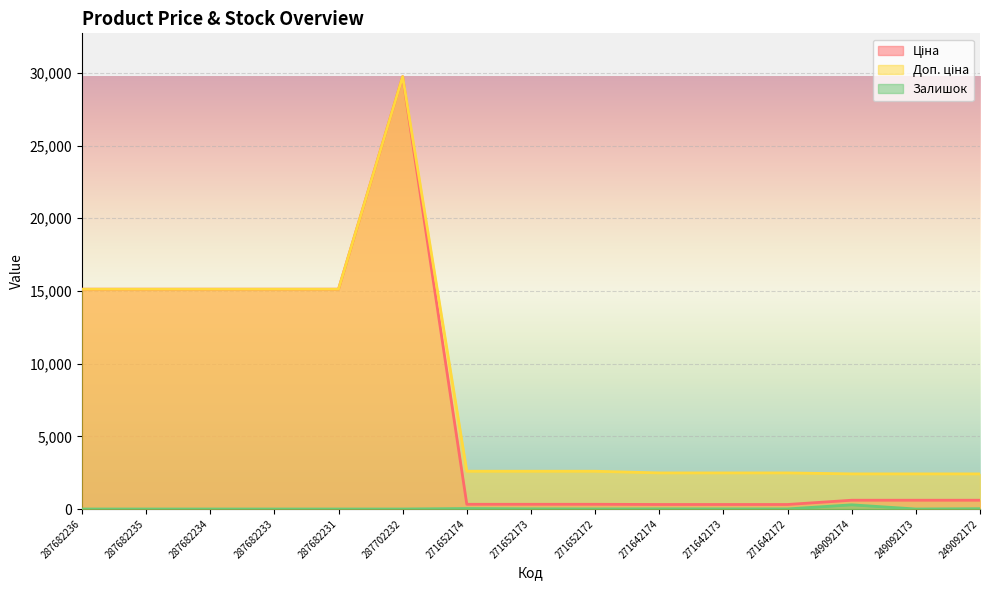

What is the label of the 12th point from the left?

271642172